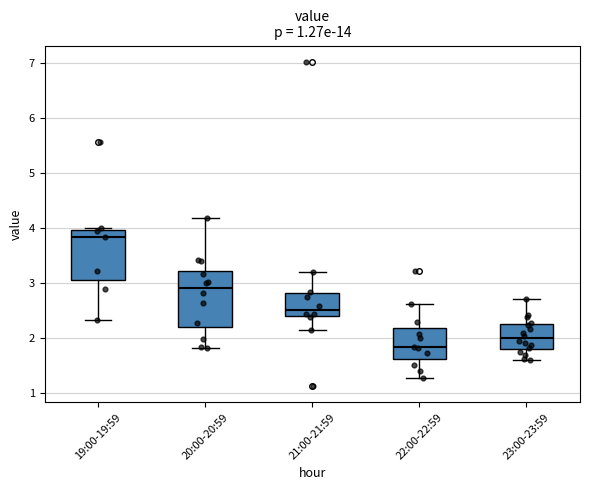

Which box's median line is the highest?

19:00-19:59